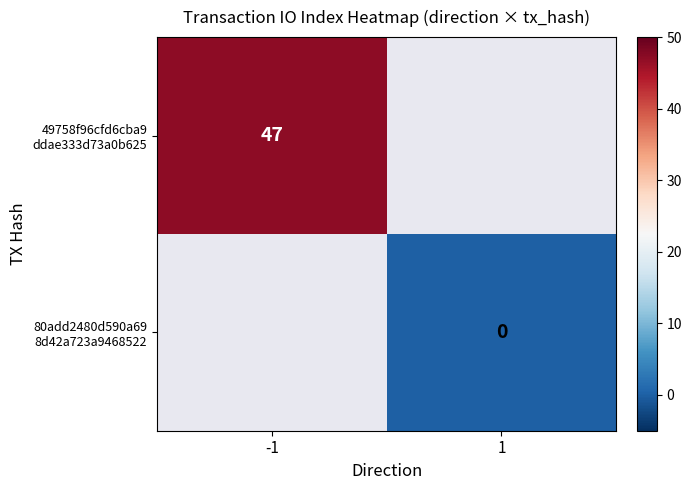

Which category has the highest value in the 80add2480d590a69 8d42a723a9468522 series?

-1